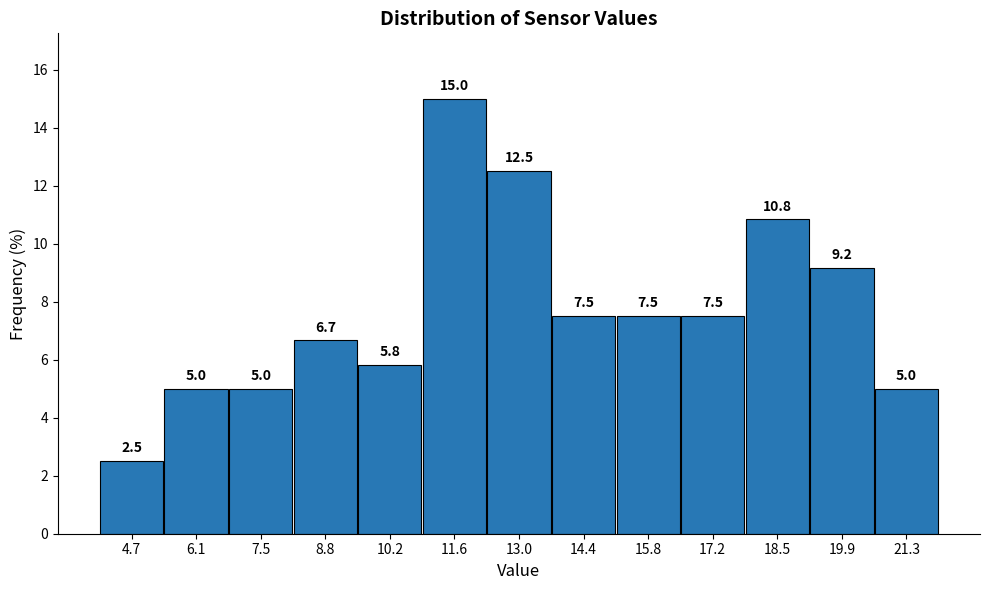

Over which range of the x-axis is the bar tallest?

11.0 to 12.4